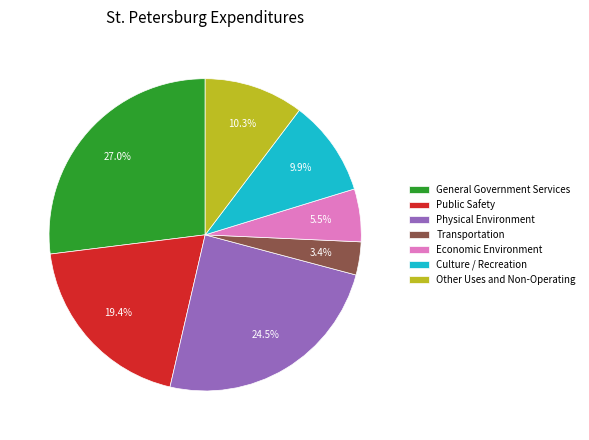

What is the ratio of the value at General Government Services to the value at Transportation?

7.9